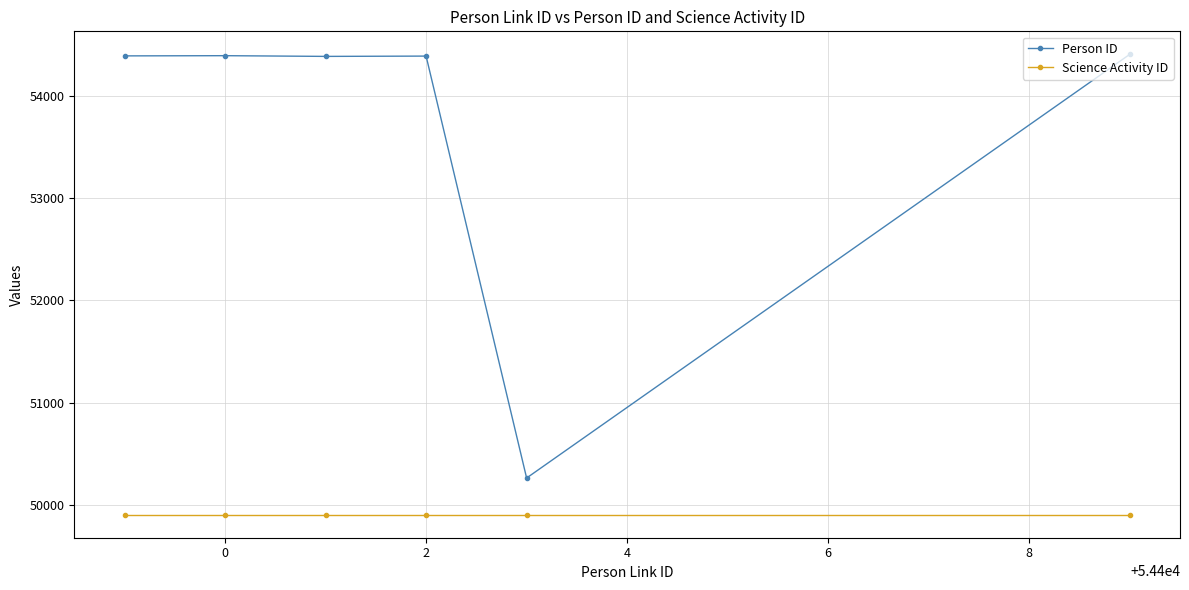

What is the sum of all Science Activity ID values?

299424